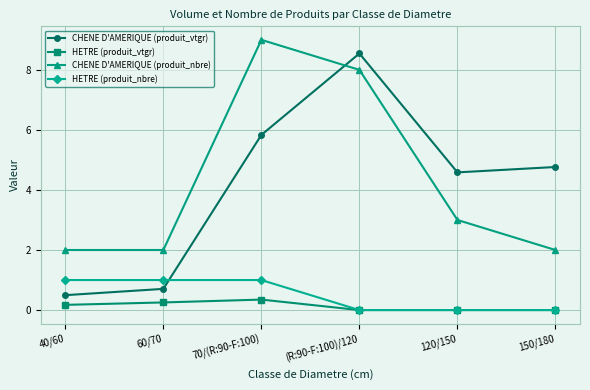

Reading left to right, extract all data points from this chart.

CHENE D'AMERIQUE (produit_vtgr): 0.5	0.7	5.8	8.5	4.6	4.8
HETRE (produit_vtgr): 0.2	0.3	0.3	0.0	0.0	0.0
CHENE D'AMERIQUE (produit_nbre): 2.0	2.0	9.0	8.0	3.0	2.0
HETRE (produit_nbre): 1.0	1.0	1.0	0.0	0.0	0.0